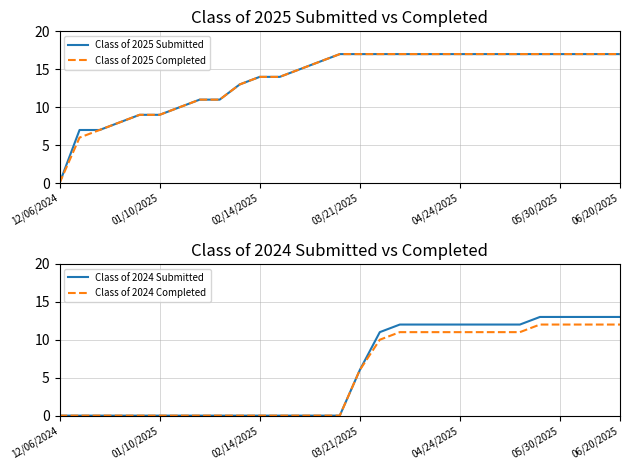

Reading left to right, what are all the values shown in this chart?

Class of 2025 Submitted: 0	7	7	8	9	9	10	11	11	13	14	14	15	16	17	17	17	17	17	17	17	17	17	17	17	17	17	17	17
Class of 2025 Completed: 0	6	7	8	9	9	10	11	11	13	14	14	15	16	17	17	17	17	17	17	17	17	17	17	17	17	17	17	17
Class of 2024 Submitted: 0	0	0	0	0	0	0	0	0	0	0	0	0	0	0	6	11	12	12	12	12	12	12	12	13	13	13	13	13
Class of 2024 Completed: 0	0	0	0	0	0	0	0	0	0	0	0	0	0	0	6	10	11	11	11	11	11	11	11	12	12	12	12	12